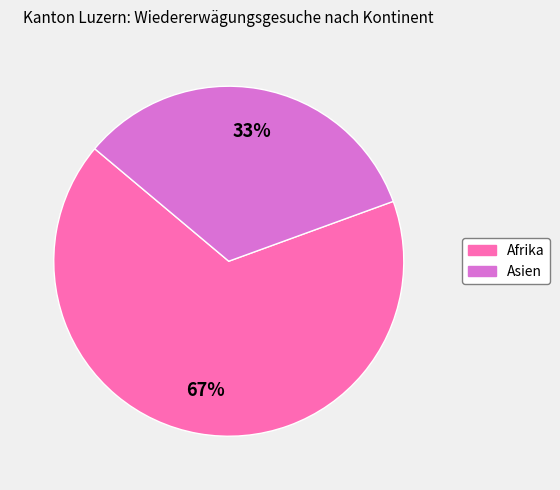

Is there a majority slice in this chart?

Yes